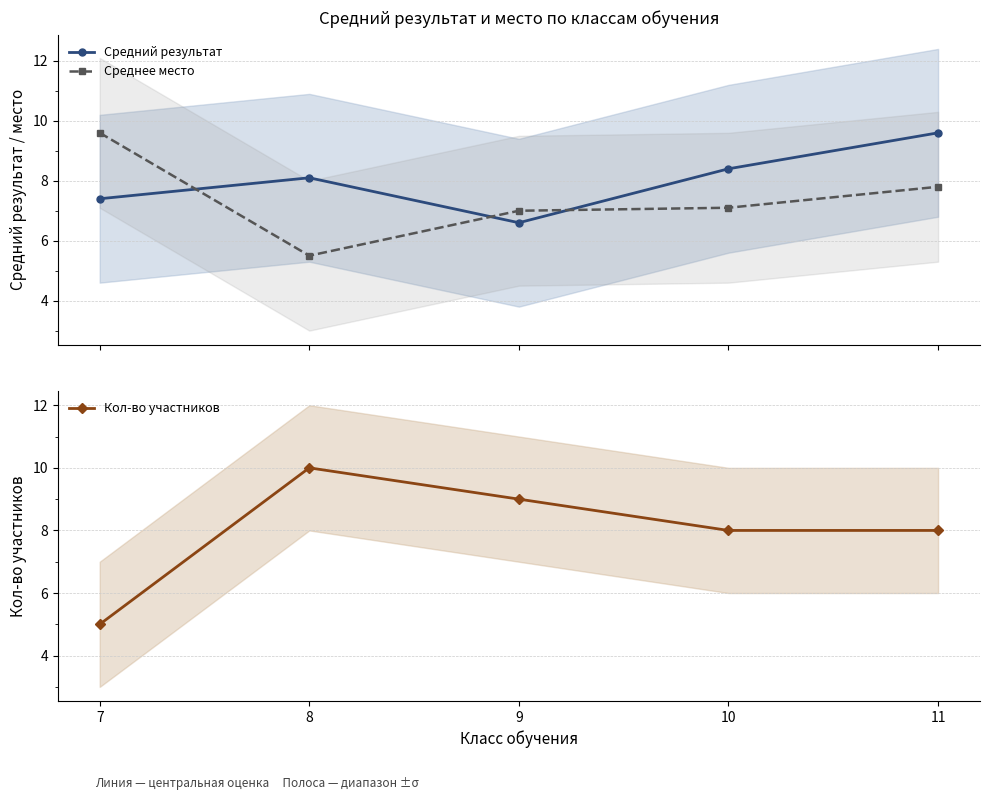

Where does the Кол-во участников series first go above 8?

8